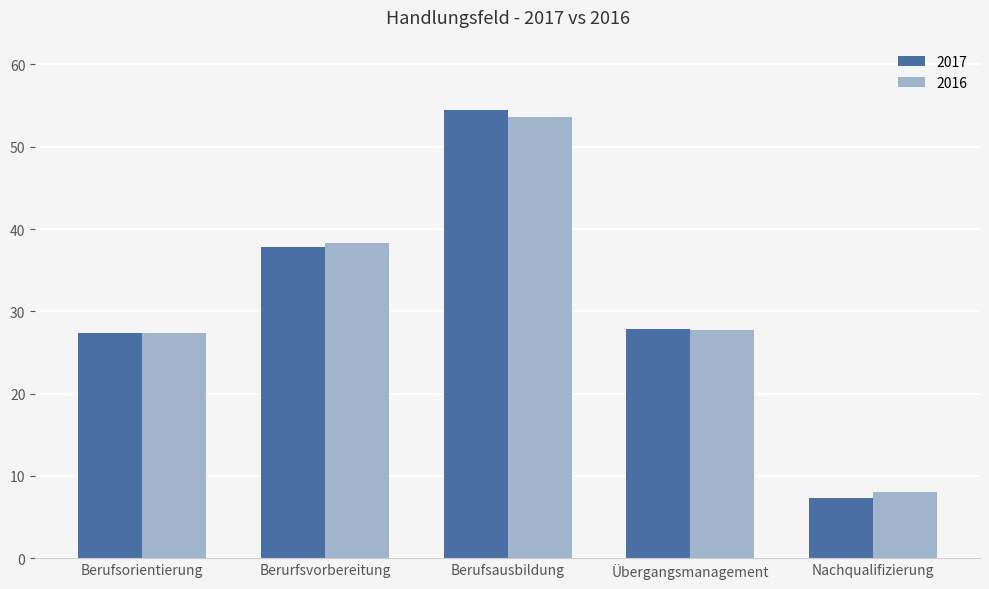

The 2016 series shows 2.8 at Nachqualifizierung. True or false?

False